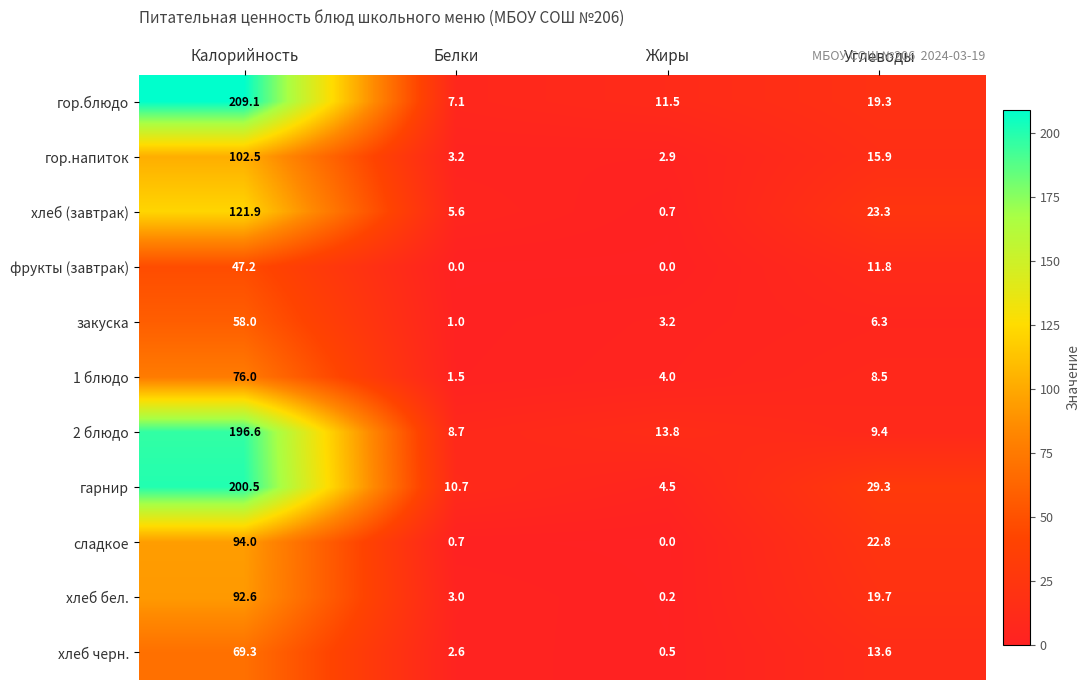

What is the difference between the сладкое values at Белки and Жиры?

0.7